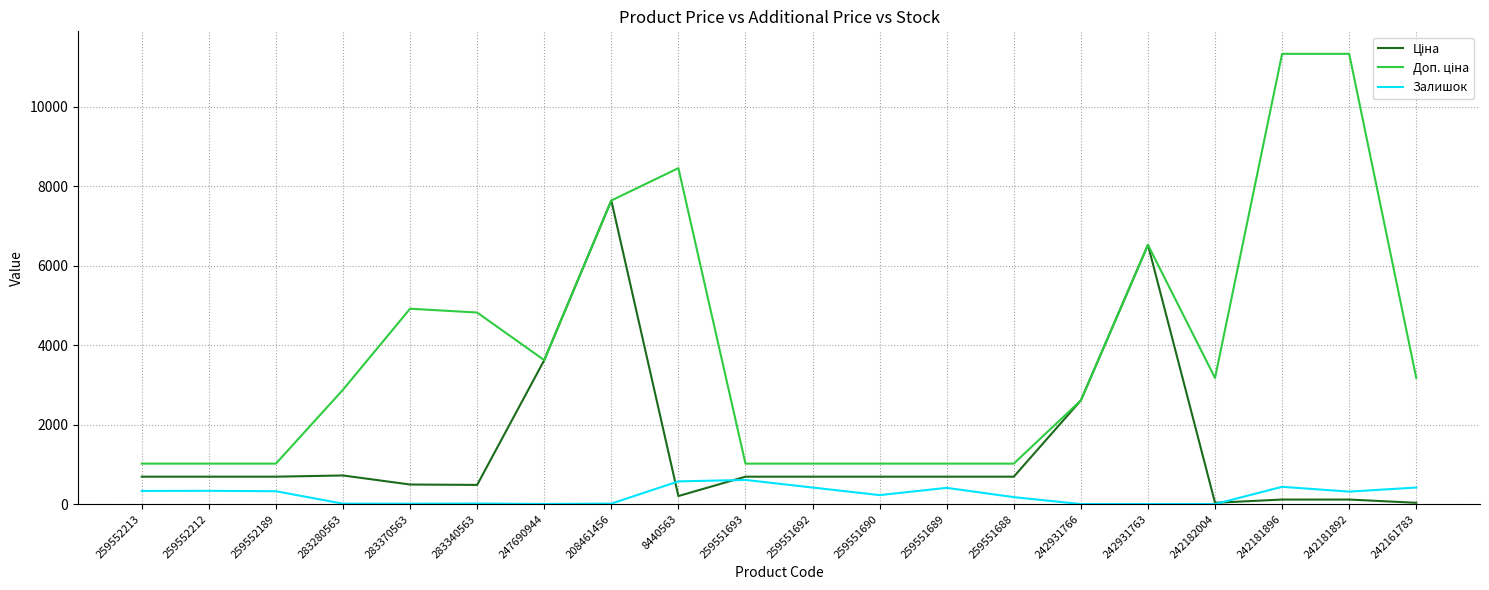

What is the maximum value shown in the chart?

11334.0